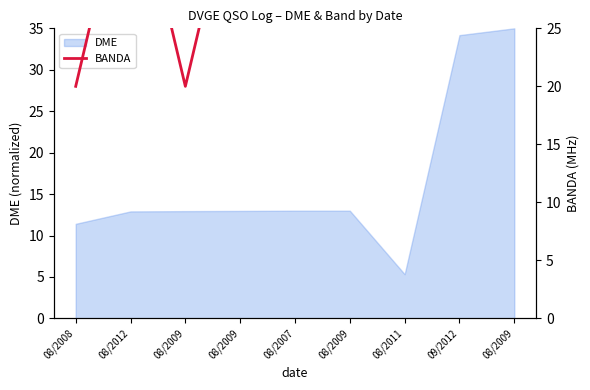

What is the label of the 8th point from the right?

08/2012